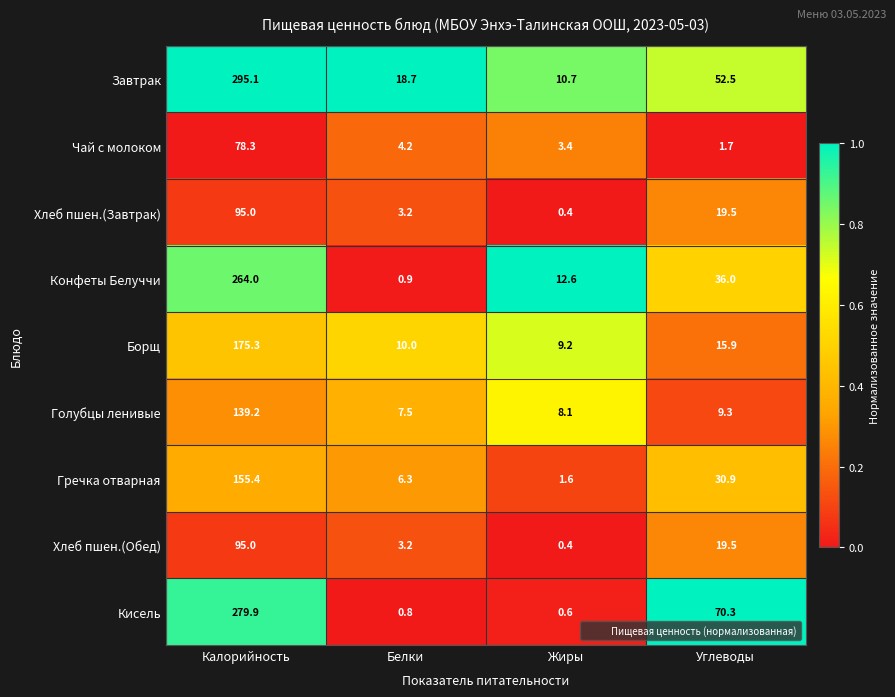

Which series changed the most between Калорийность and Углеводы?

Завтрак